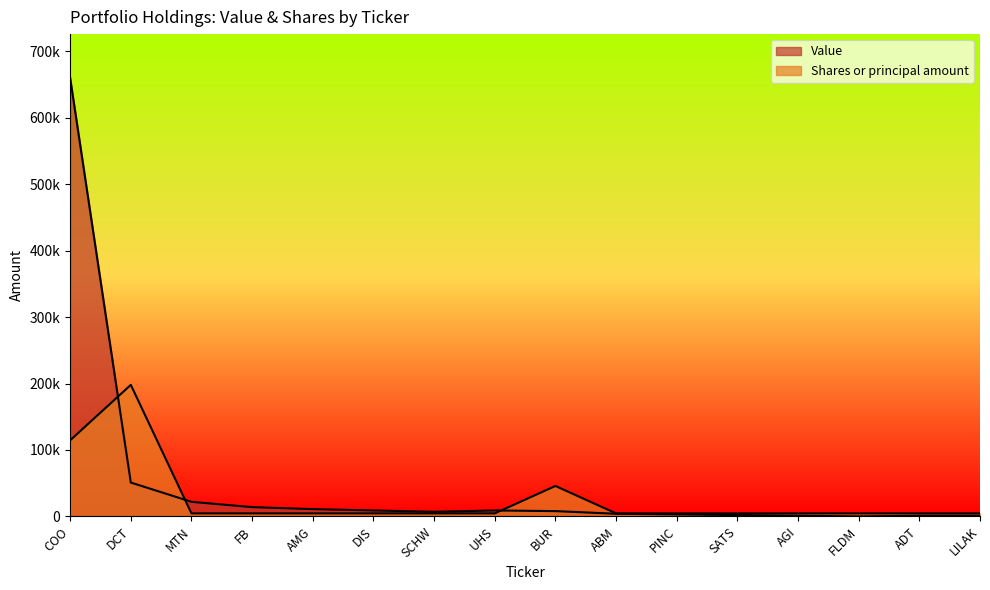

What is the difference between the maximum and minimum values in the Value series?

660000.0